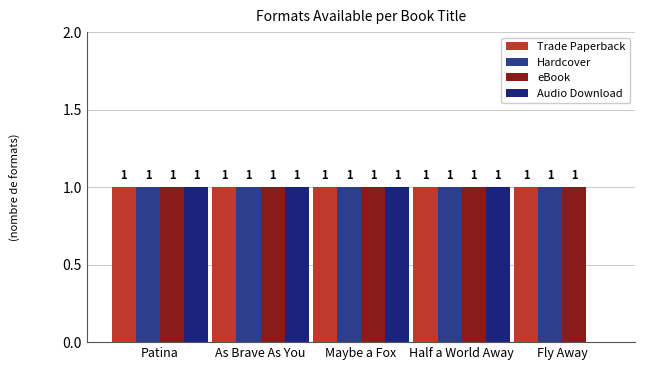

Count the number of categories in the chart.

5